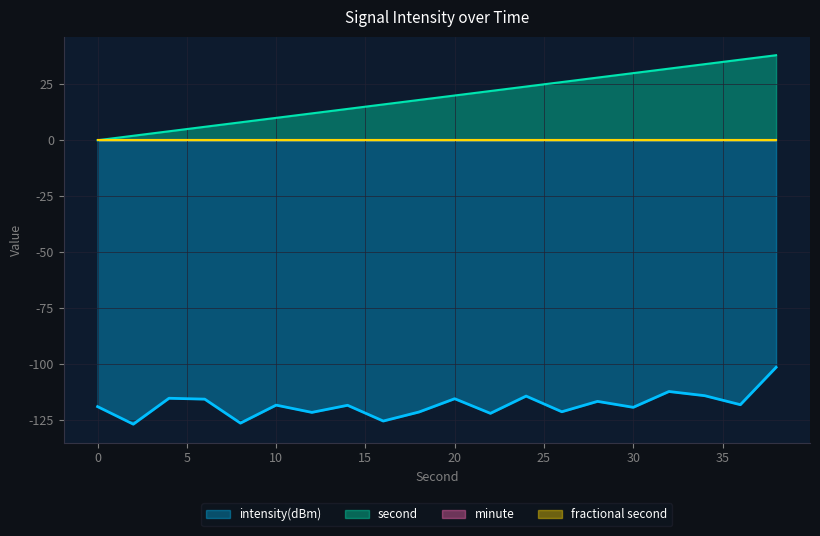

How many lines are shown in the chart?

4